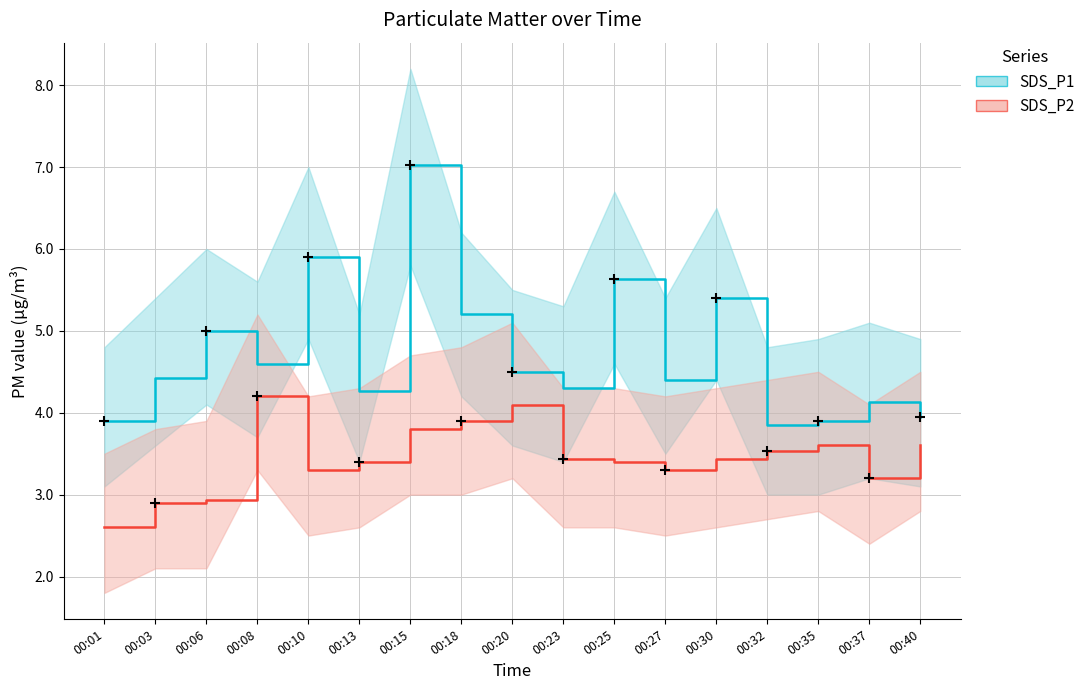

Where does the SDS_P1 series first go above 4?

00:03